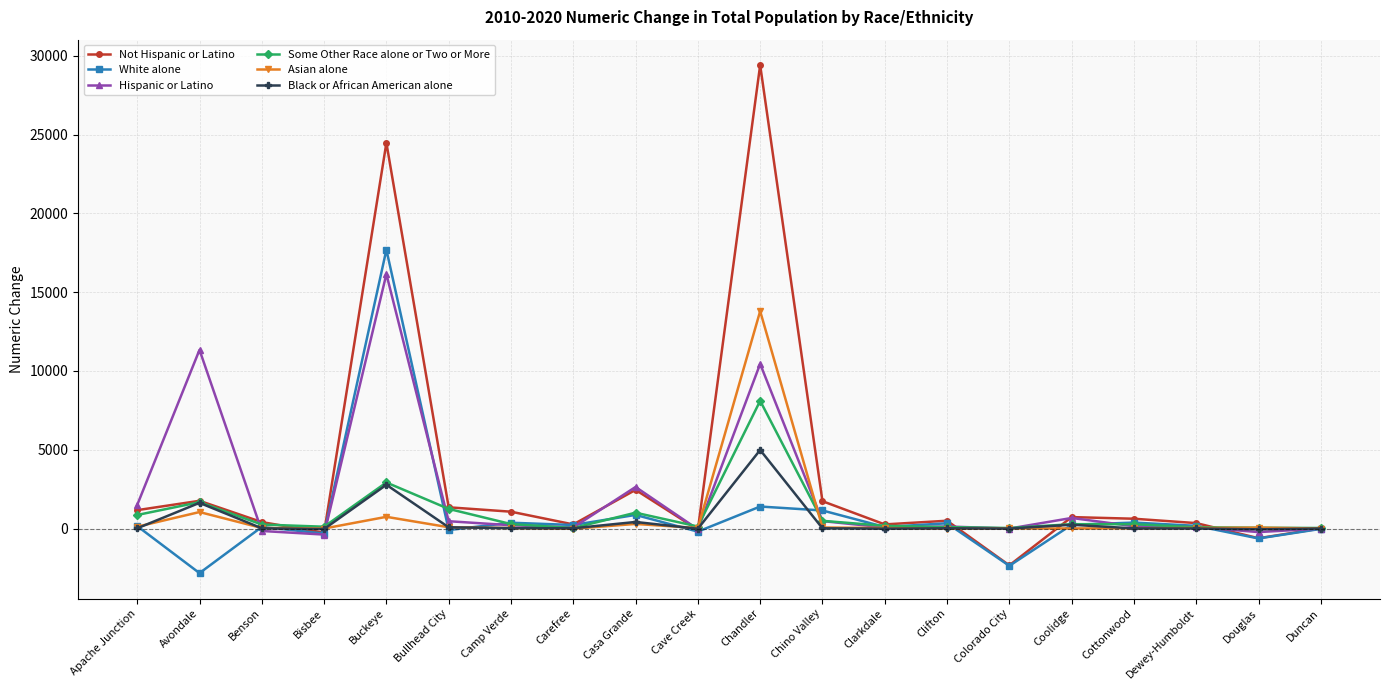

What is the sum of the Hispanic or Latino values at Bullhead City and Chino Valley?

931